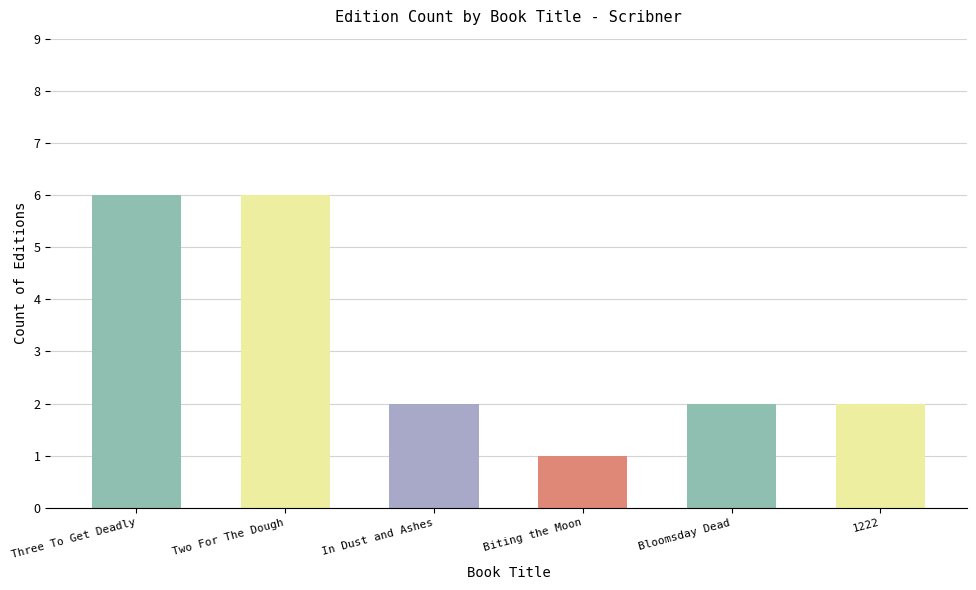

How many data points does each series have?

6